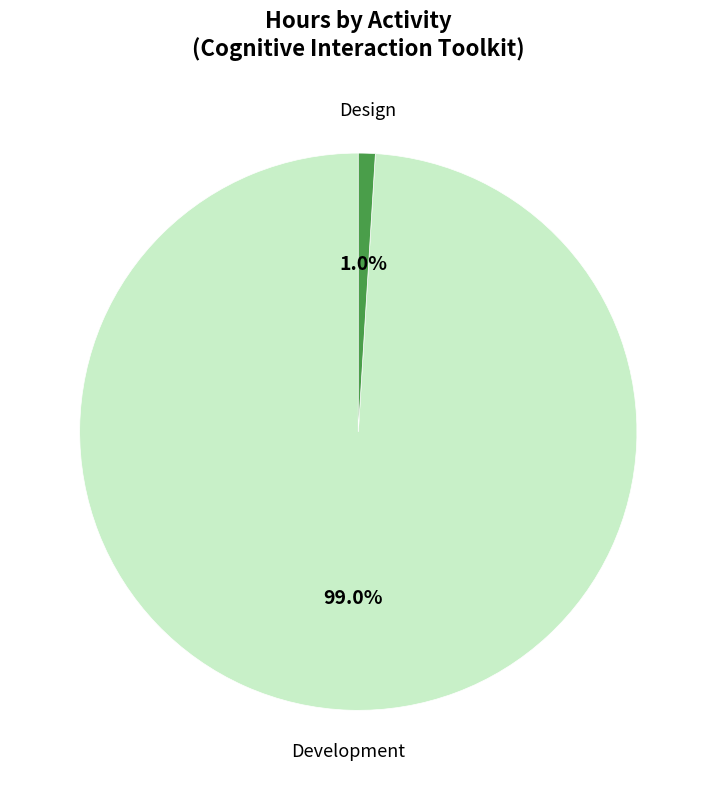

Rank the categories by value from highest to lowest.

Development, Design